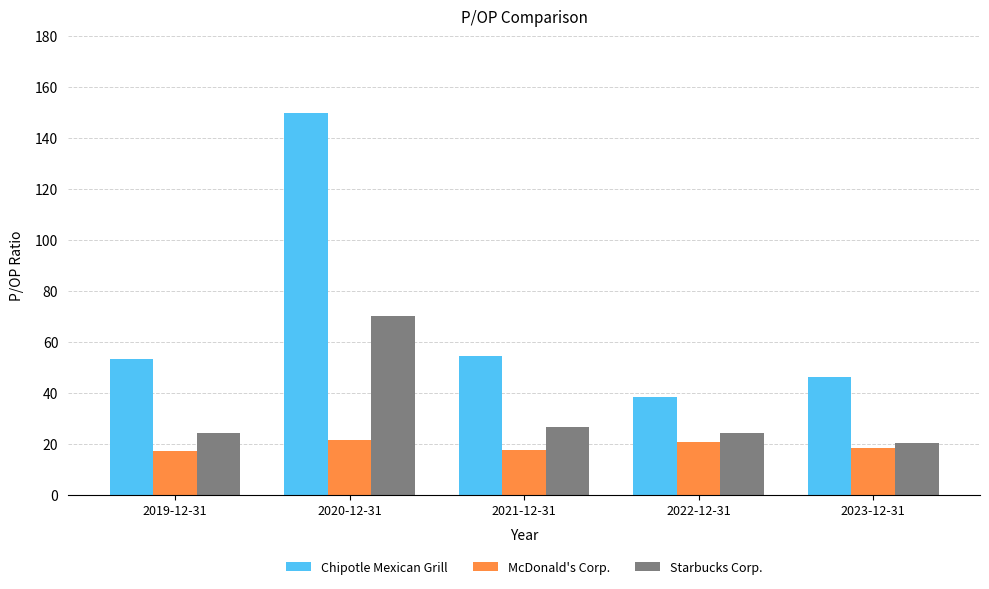

The value of Starbucks Corp. at 2023-12-31 is 20.4. True or false?

True